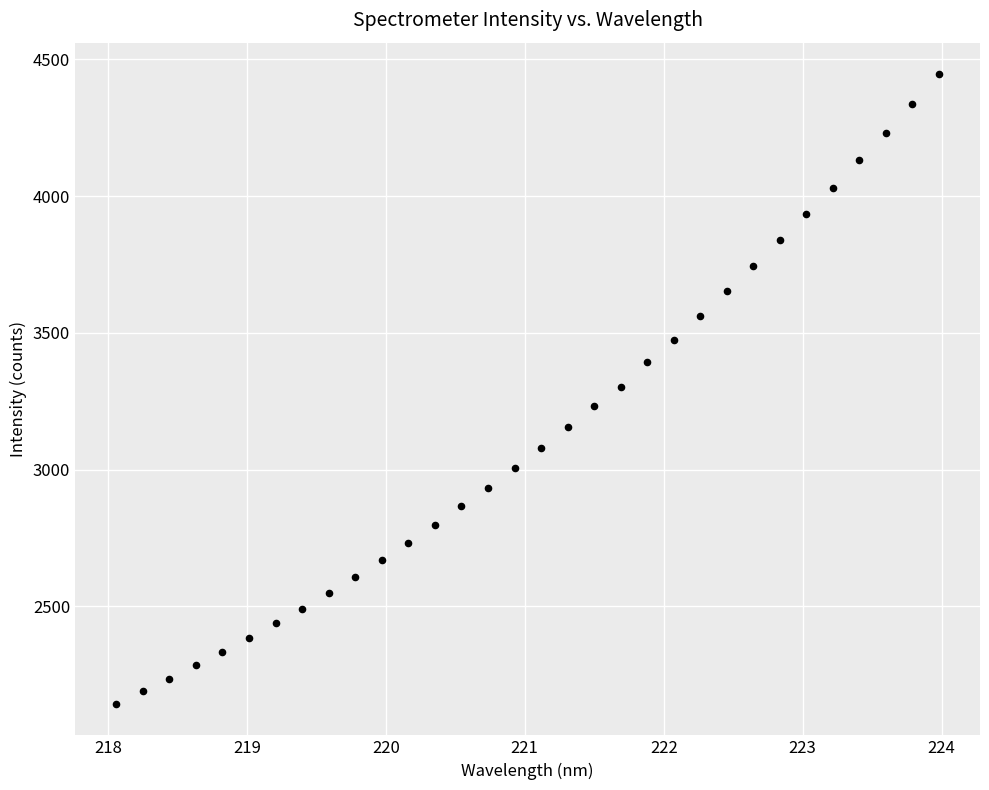

What is the range of X values (max minus min)?

5.9